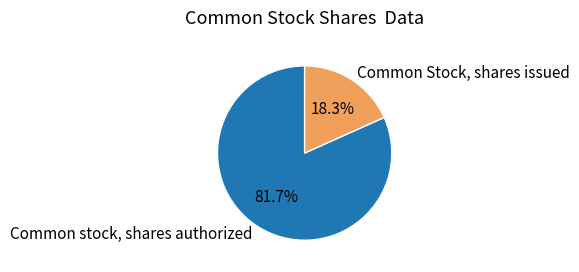

Rank the categories by value from lowest to highest.

Common Stock, shares issued, Common stock, shares authorized